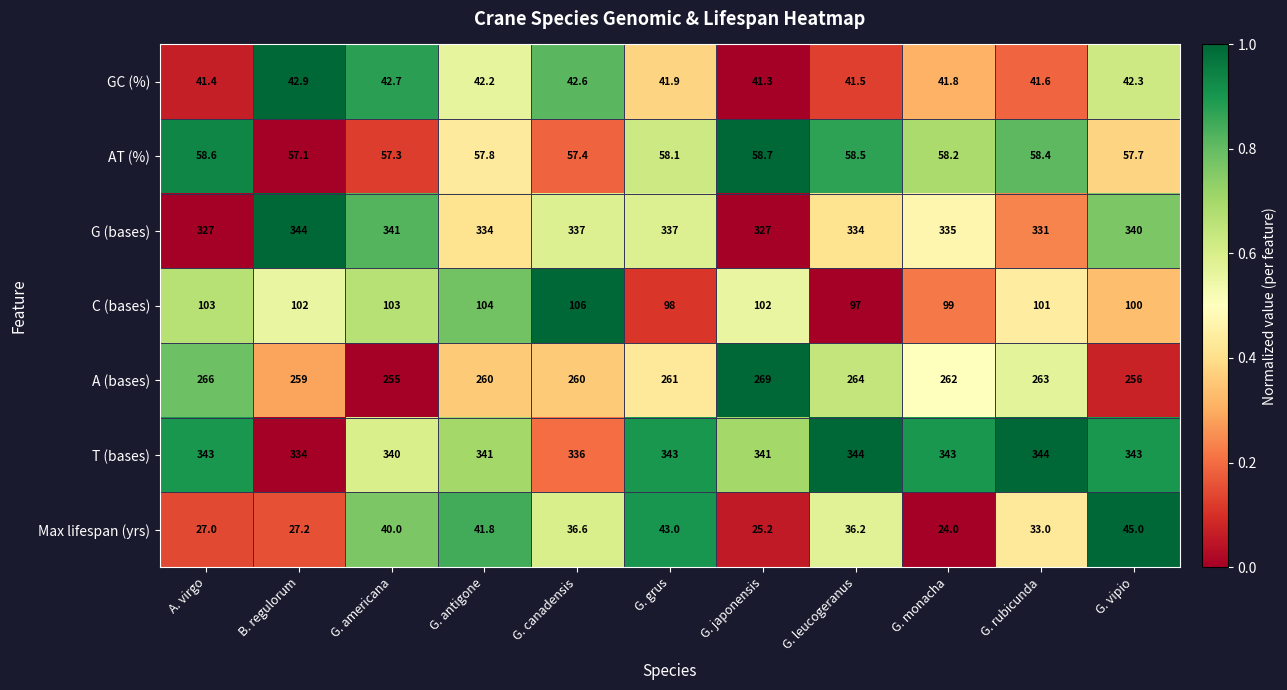

What is the lowest value of the GC (%) series?

41.3